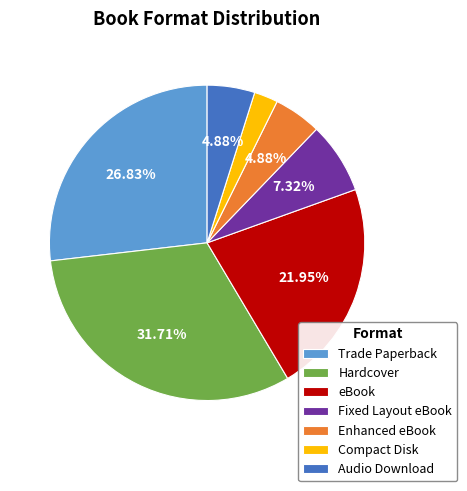

What percentage is the Hardcover slice, to the nearest percent?

32%